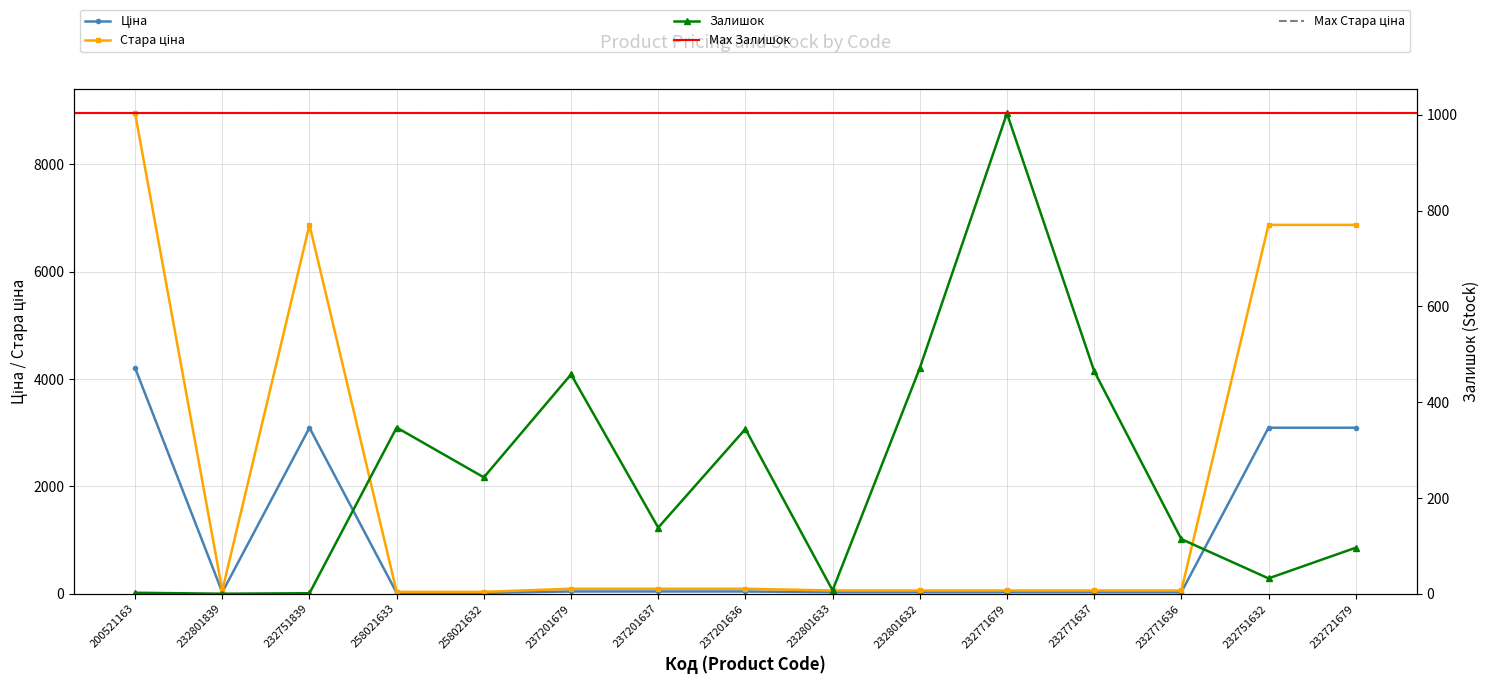

What is the sum of the Стара ціна values at 232801633 and 232771637?

119.9